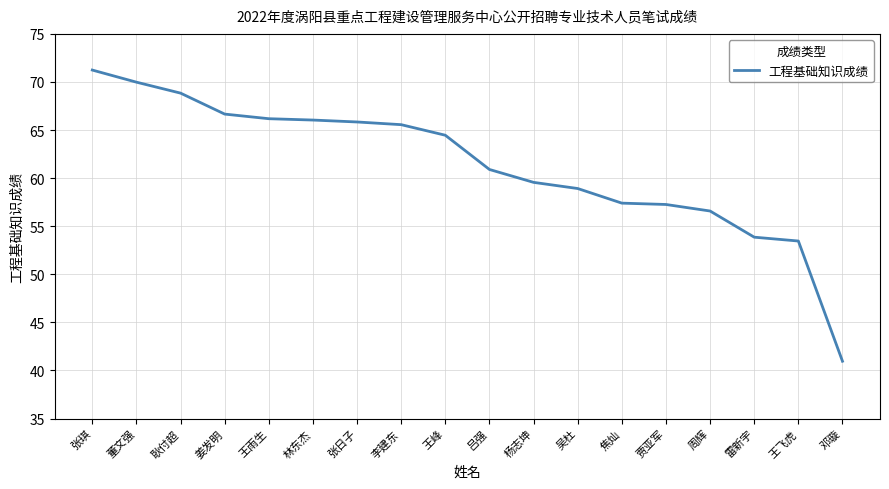

At which category does the chart reach its minimum across all series?

邓璇